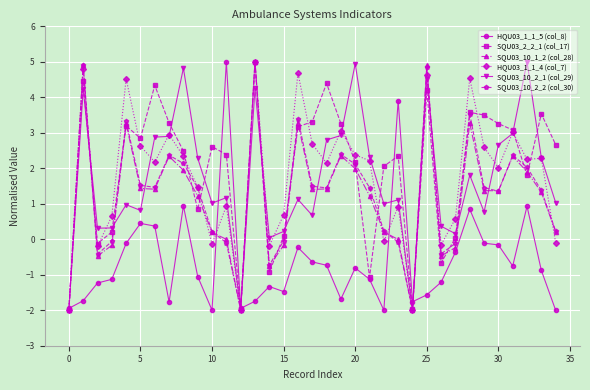

True or false: SQU03_10_2_1 (col_29) and HQU03_1_1_4 (col_7) cross at least once.

True